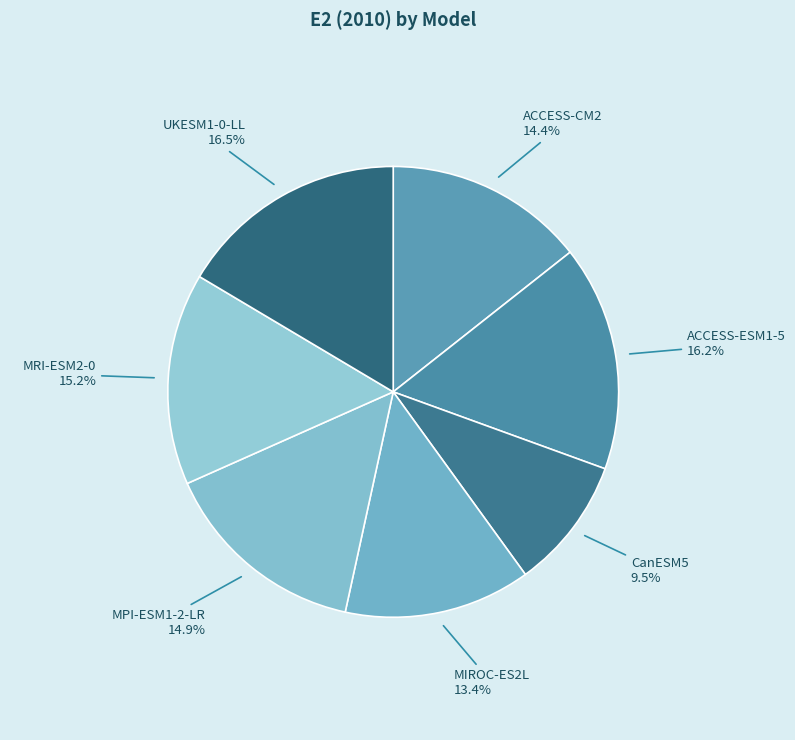

Do ACCESS-CM2 and ACCESS-ESM1-5 together represent more than half of the pie?

No